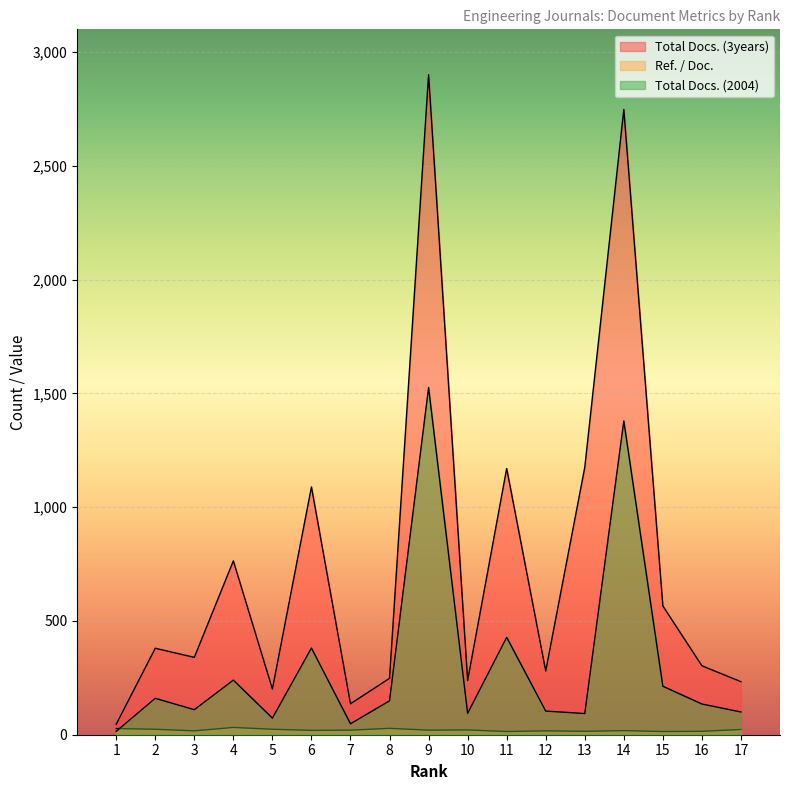

Between which two adjacent categories do Total Docs. (2004) and Ref. / Doc. first intersect?

1 and 2